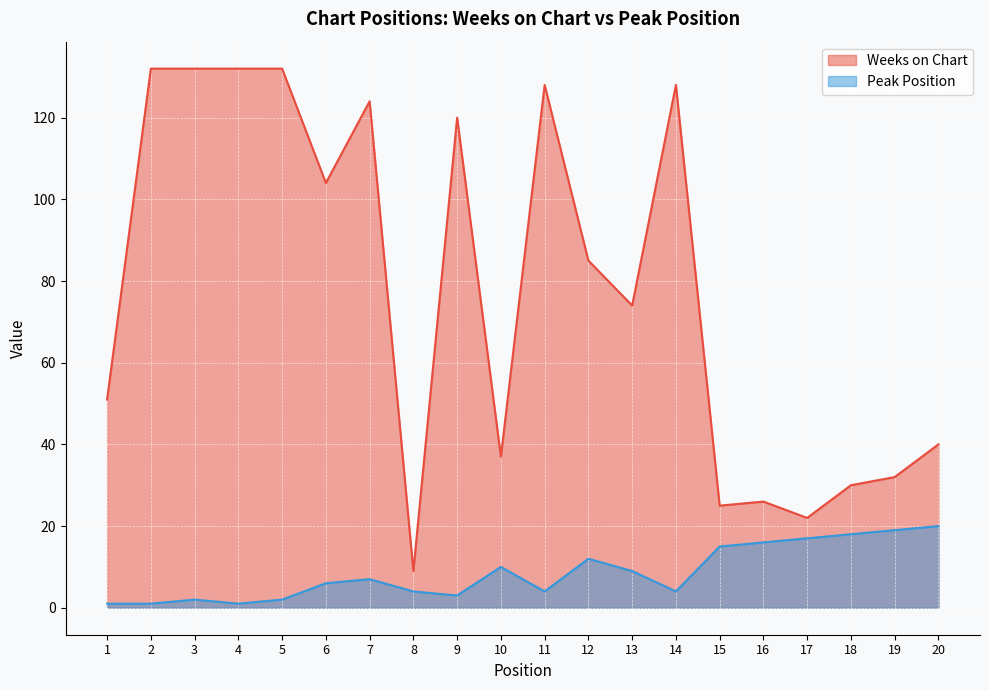

List the labels in order of Peak Position value, smallest first.

1, 2, 4, 3, 5, 9, 8, 11, 14, 6, 7, 13, 10, 12, 15, 16, 17, 18, 19, 20